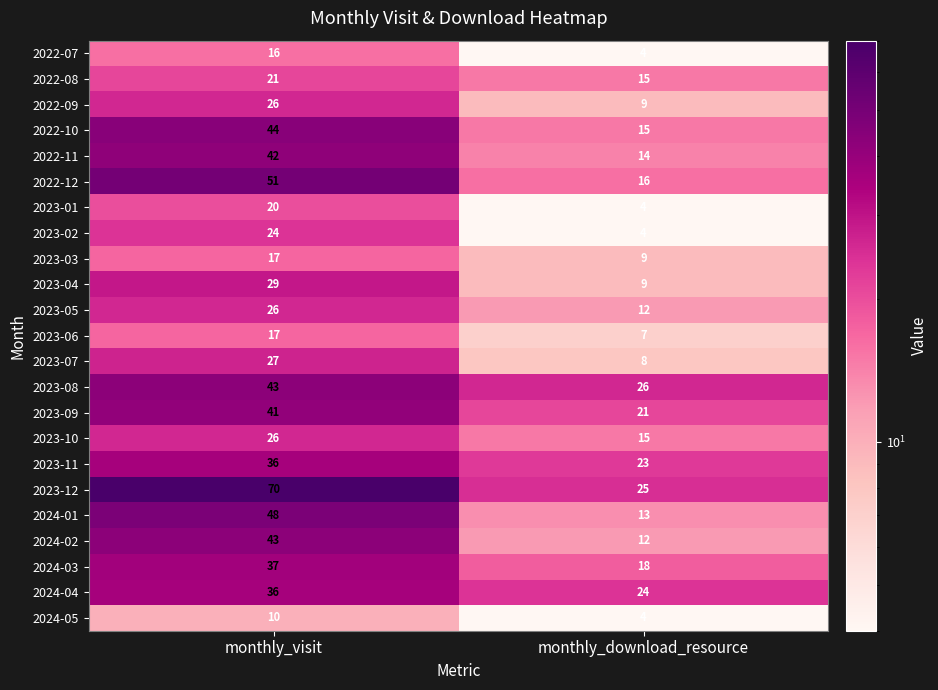

At which label does 2023-04 reach its minimum?

monthly_download_resource